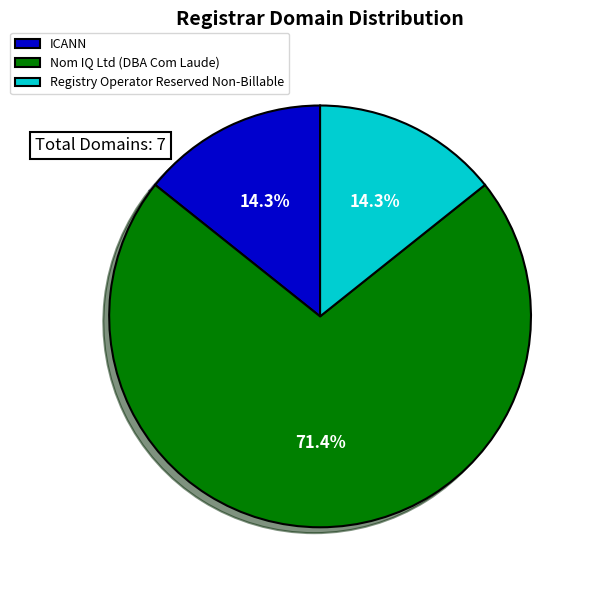

Combined, what portion of the pie is ICANN and Nom IQ Ltd (DBA Com Laude)?

85.7%